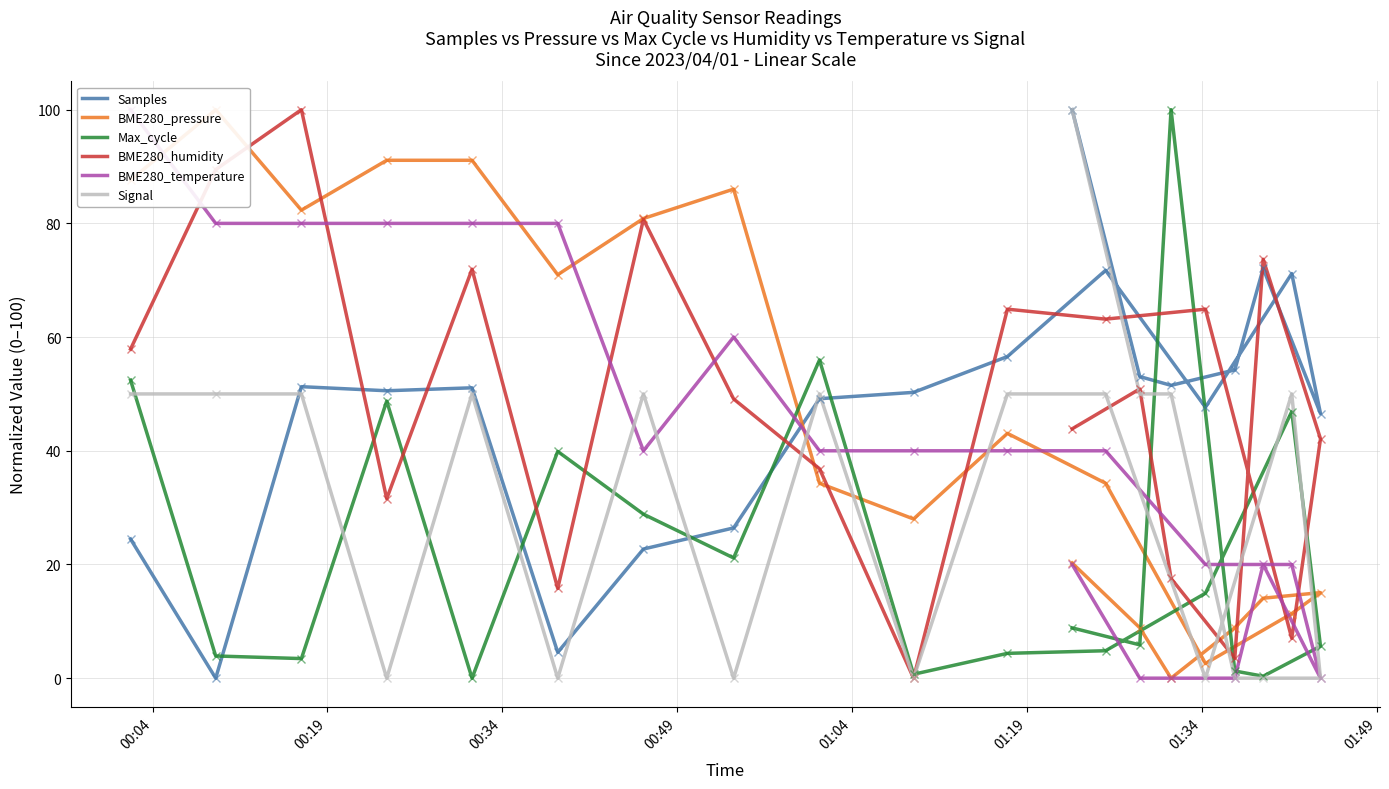

True or false: Signal and Samples cross at least once.

True